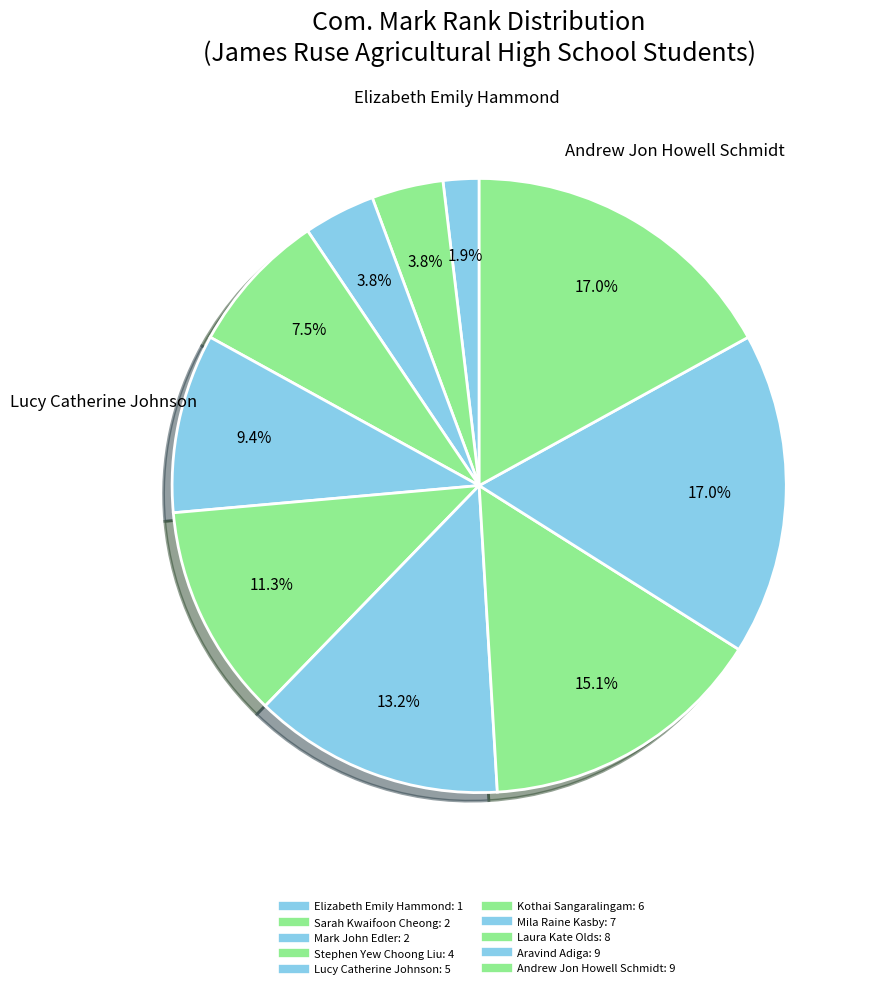

Combined, do Andrew Jon Howell Schmidt and Kothai Sangaralingam account for over 50%?

No